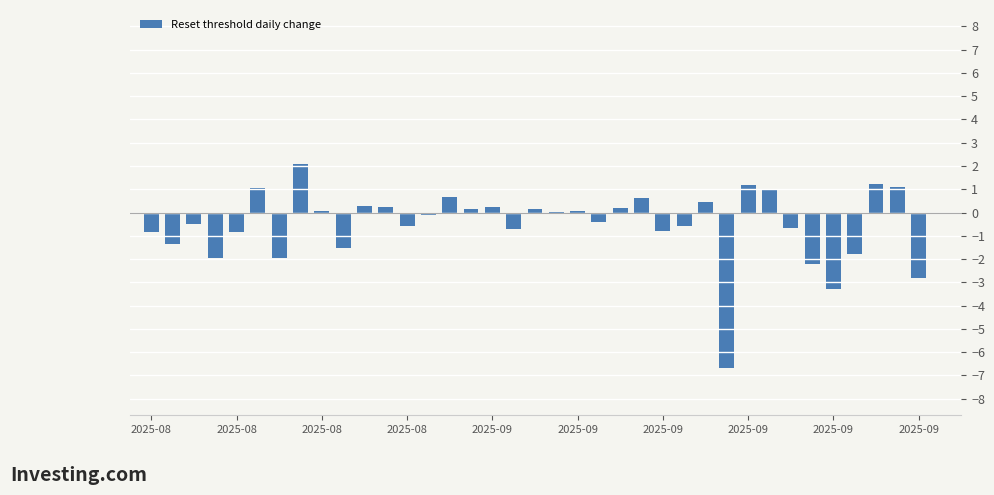

Count the number of data series in this chart.

1